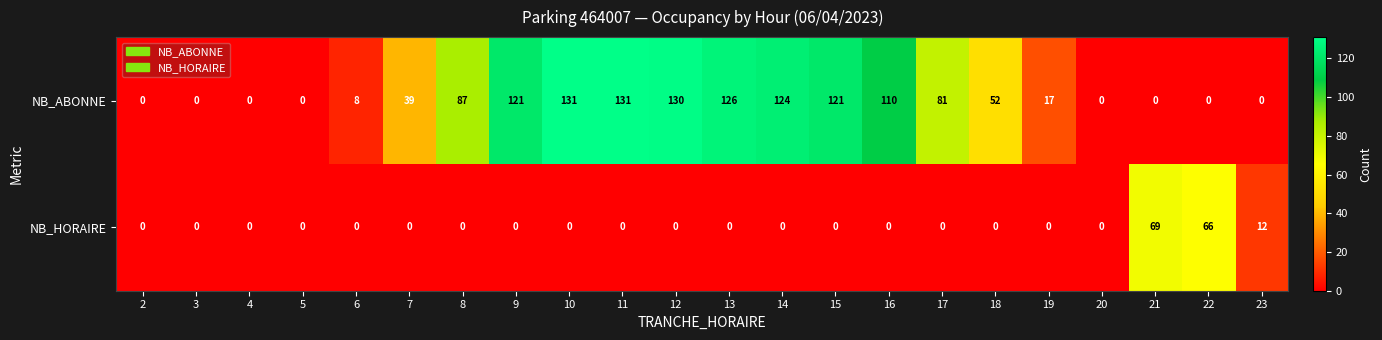

At how many categories does at least one series exceed 1?

17